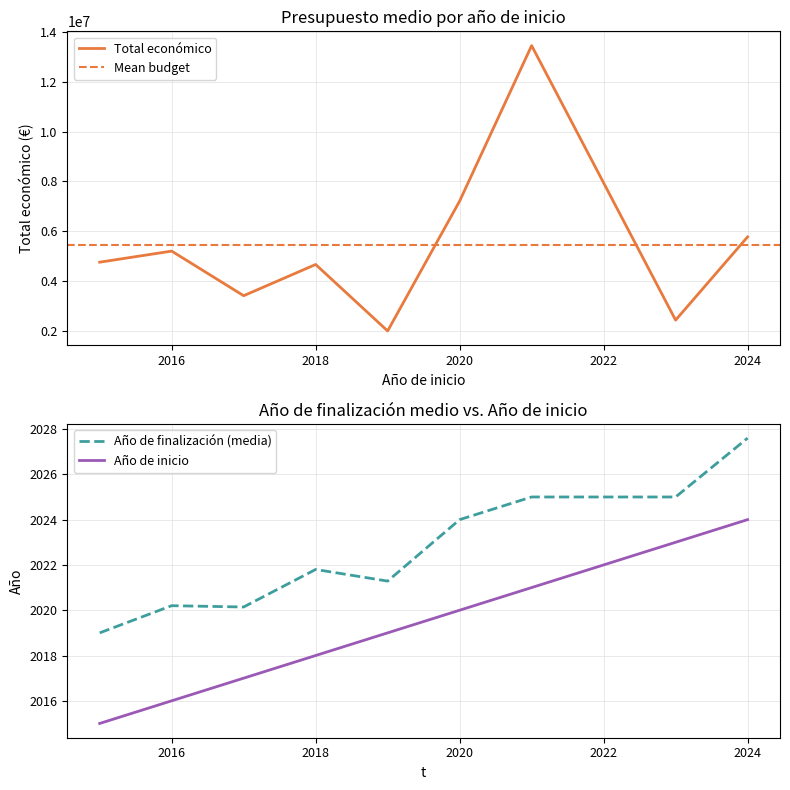

Is it true that Año de finalización (media) equals 2745.4 at 2020?

False